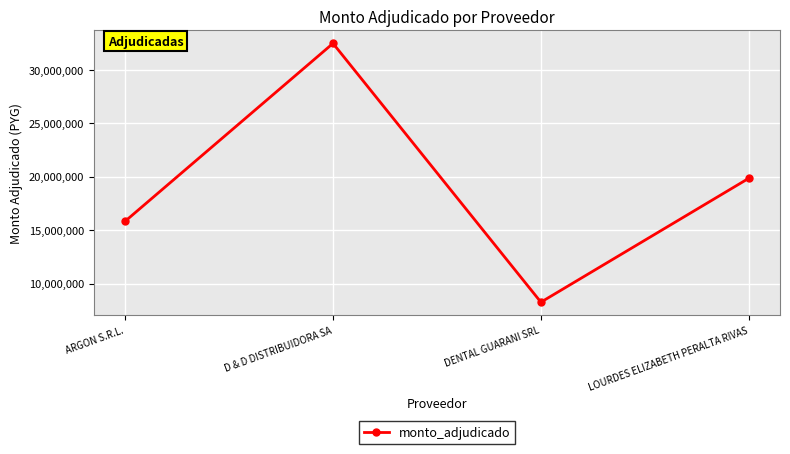

Reading right to left, list all the values displayed in this chart.

19840000	8255500	32450000	15818800